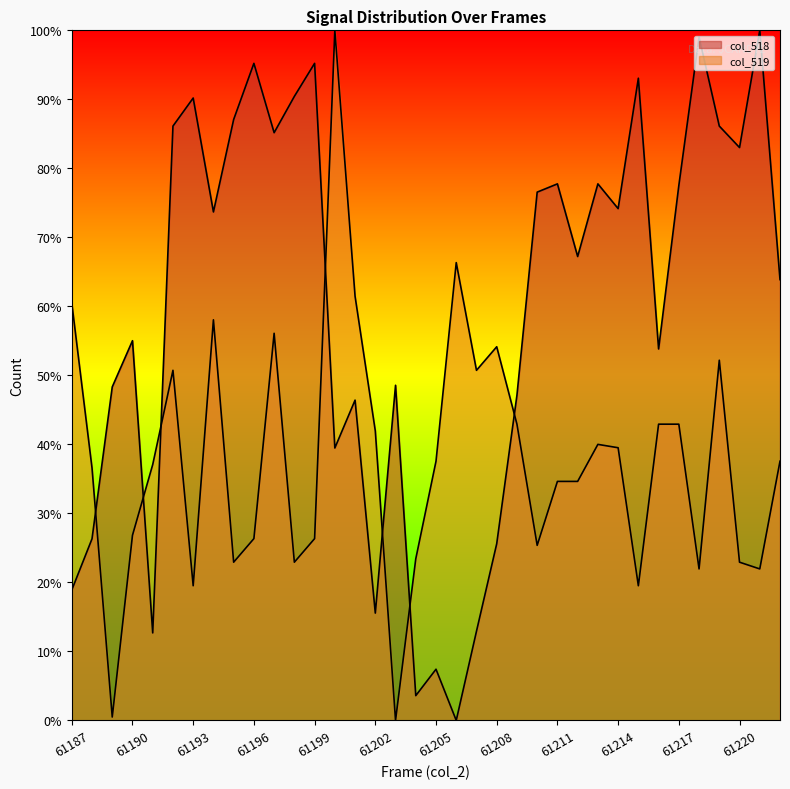

Rank the categories by col_518 value from highest to lowest.

61221, 61218, 61196, 61199, 61215, 61198, 61193, 61195, 61192, 61219, 61197, 61220, 61211, 61213, 61217, 61210, 61214, 61194, 61212, 61222, 61190, 61216, 61203, 61189, 61209, 61201, 61200, 61188, 61208, 61187, 61202, 61207, 61191, 61205, 61204, 61206